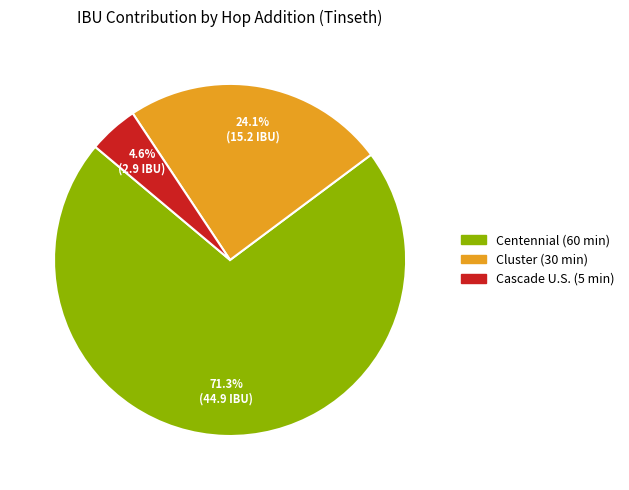

To the nearest percent, what is the difference between the Cascade U.S. (5 min) and Cluster (30 min) slice percentages?

20%